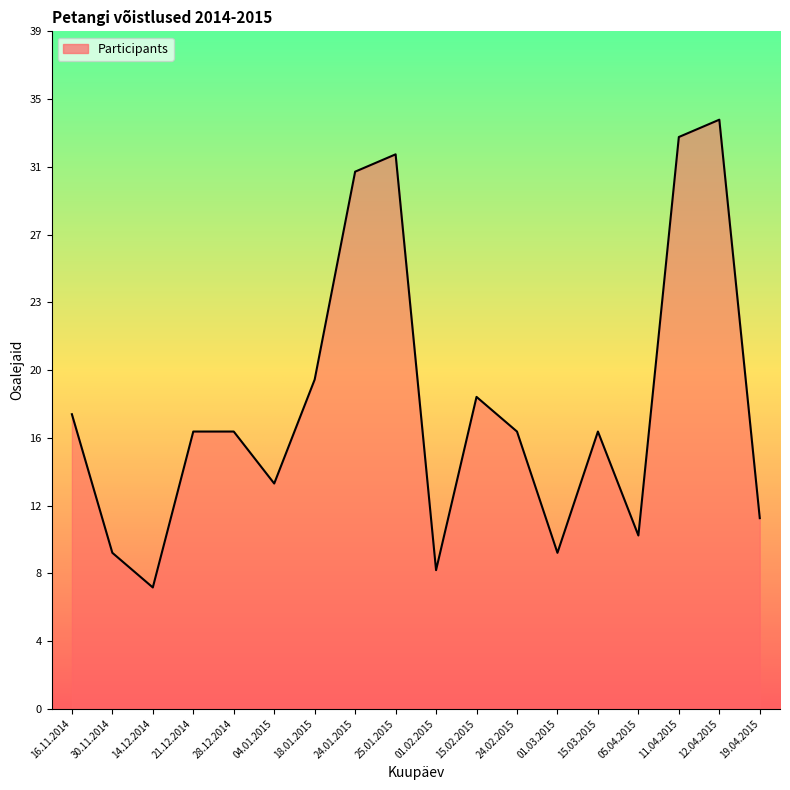

Is this an area chart (filled region under the line)?

Yes